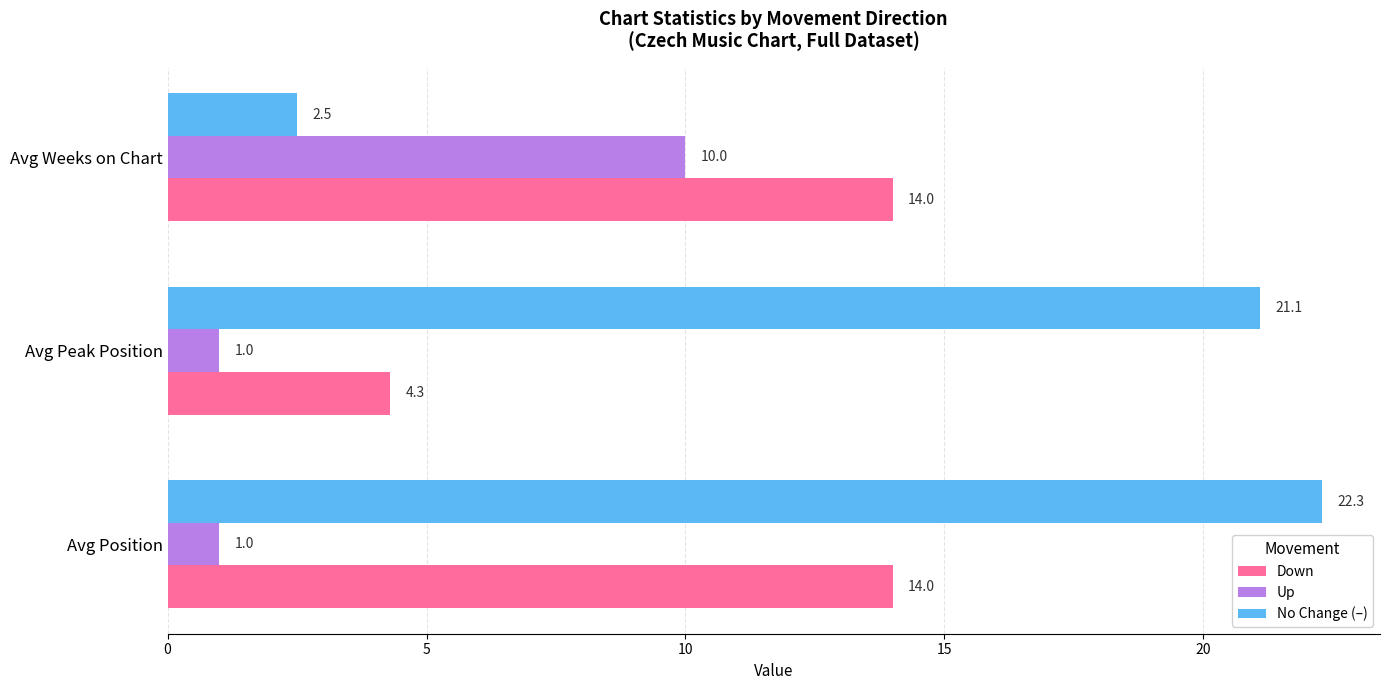

What is the sum of all Up values?

12.0